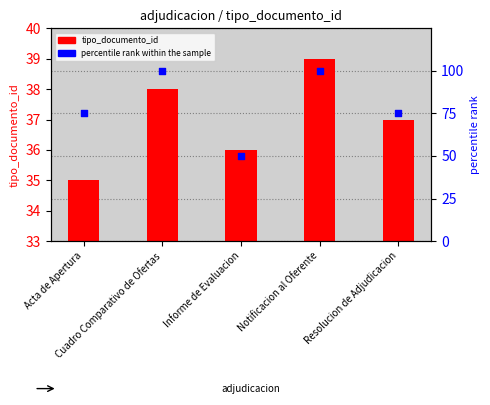

What is the total value across all series at Resolucion de Adjudicacion?

112